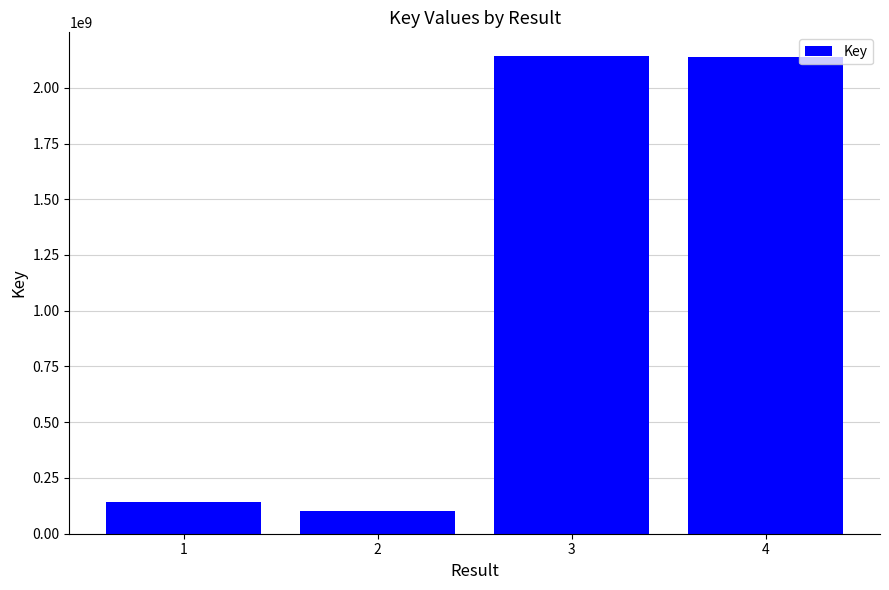

How many bars are there in total?

4